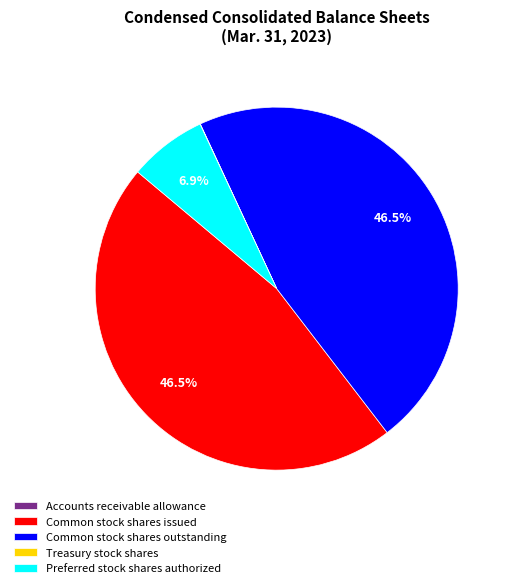

Approximately how many times larger is the value at Common stock shares outstanding compared to Common stock shares issued?

1.0